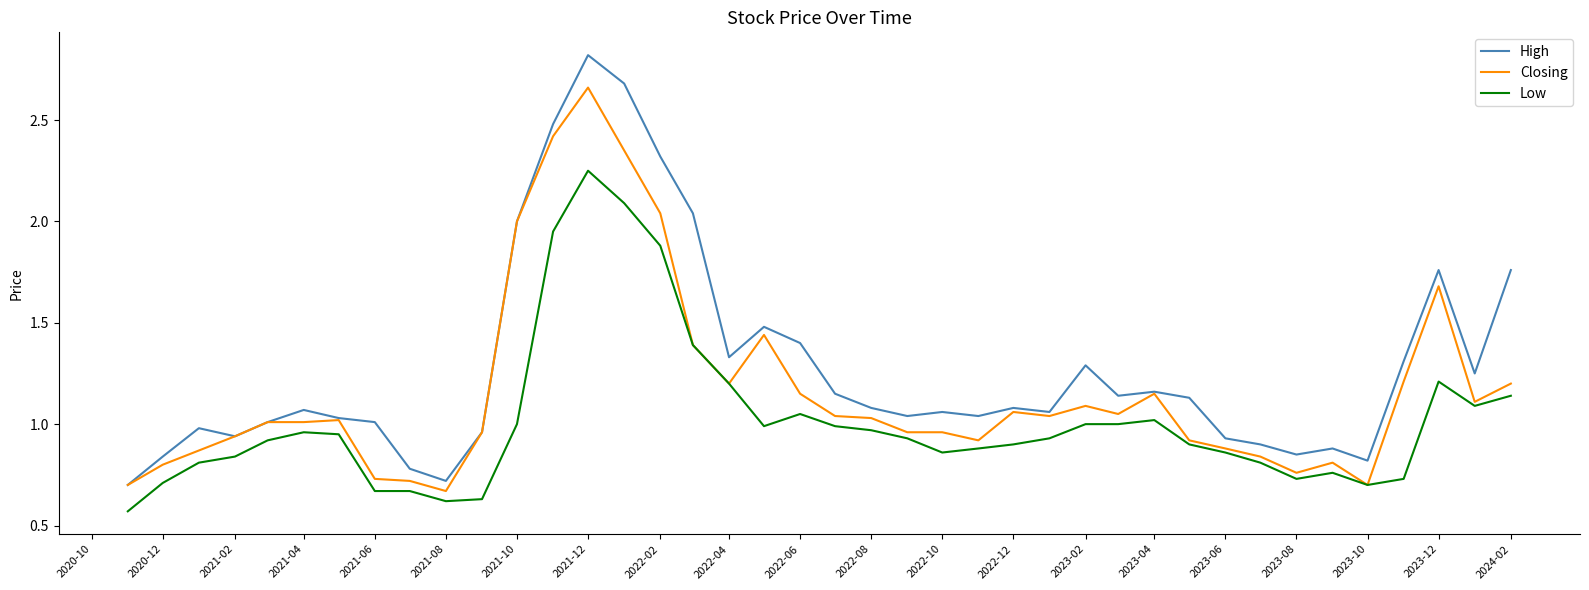

What is the greatest value displayed?

2.8